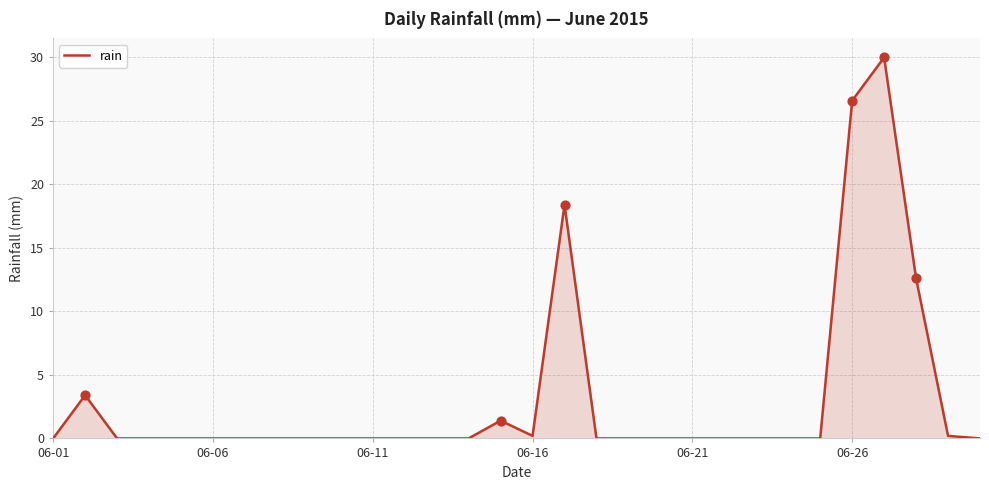

What is the maximum value shown in the chart?

30.0